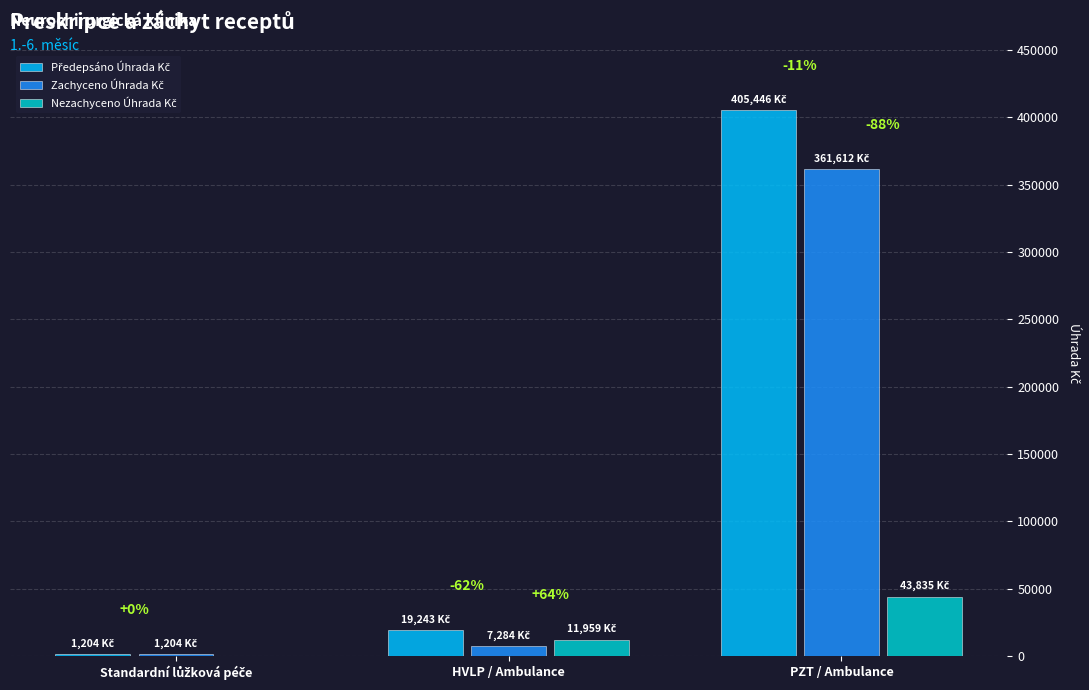

Rank the categories by Zachyceno Úhrada Kč value from highest to lowest.

PZT / Ambulance, HVLP / Ambulance, Standardní lůžková péče